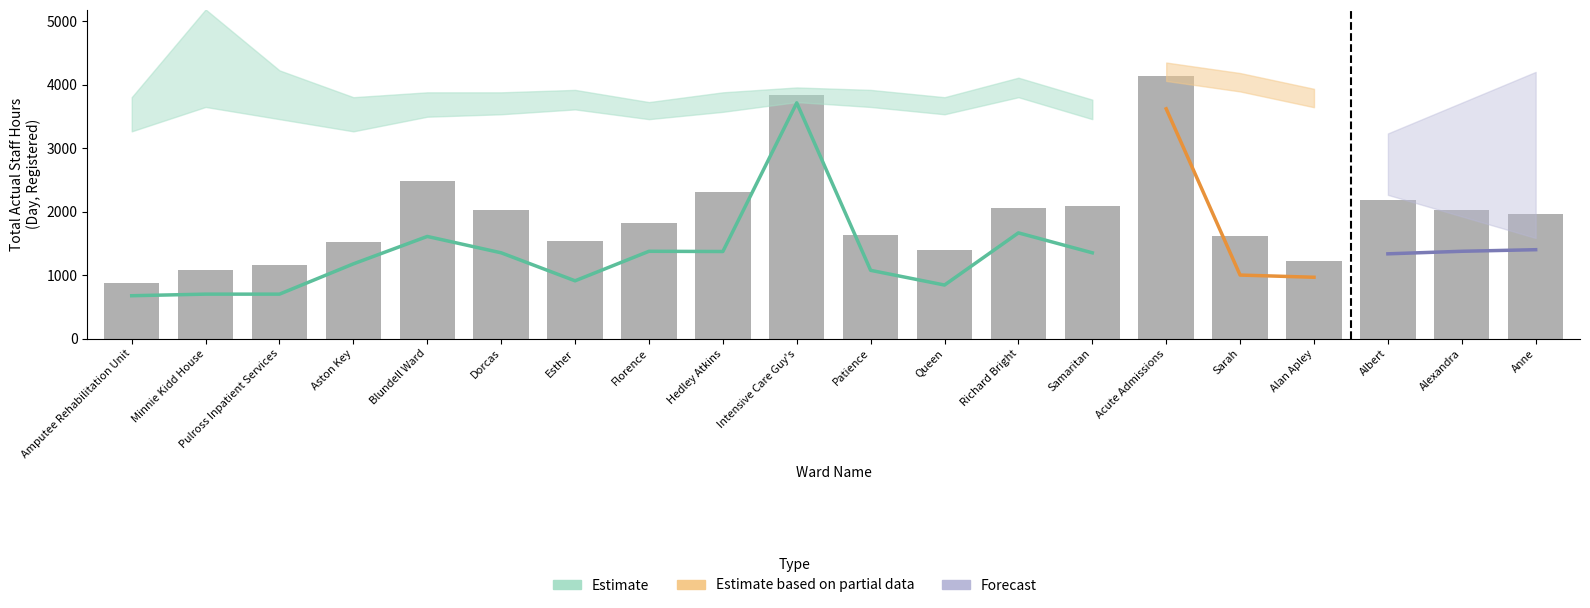

At how many categories does at least one series exceed 3916?

1